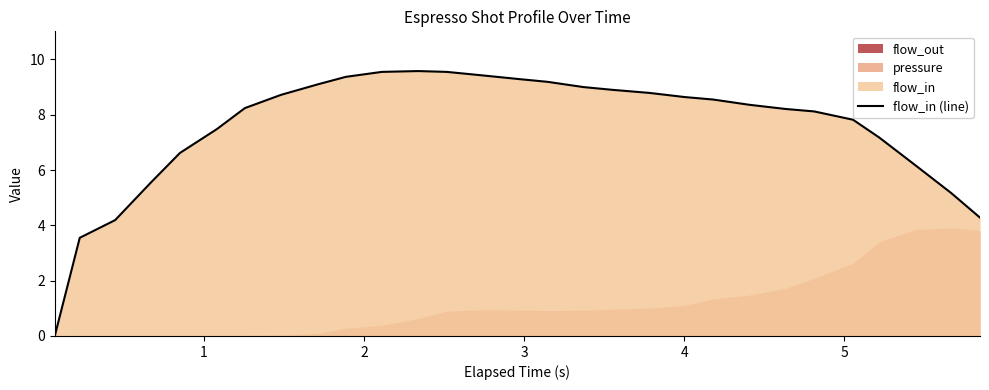

The chart shows a value of 11.9 at 24. True or false?

False